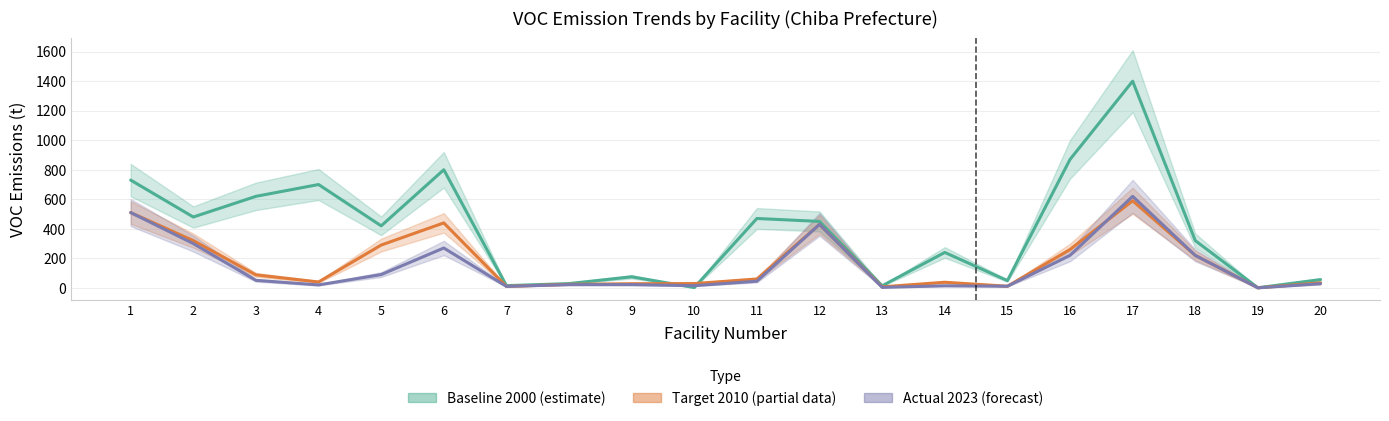

Between 17 and 13, which is larger?

17